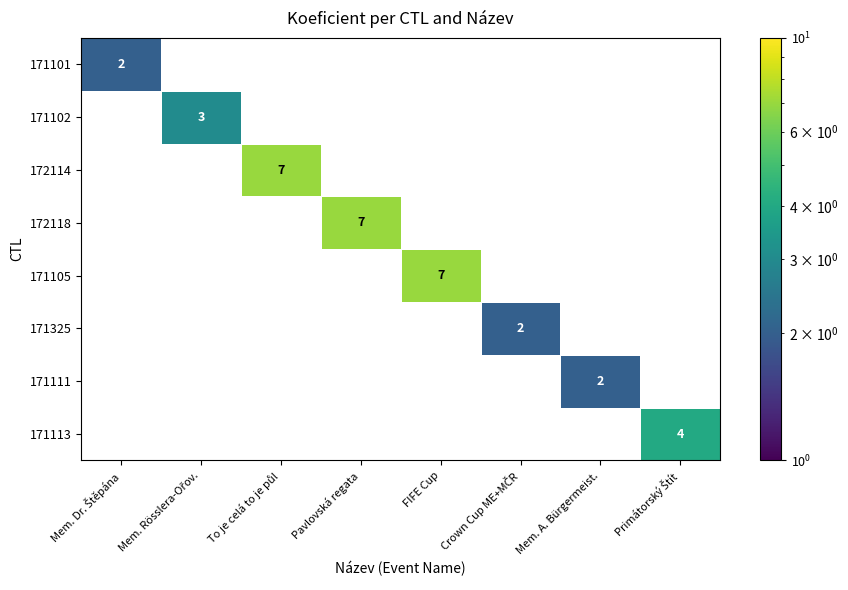

What is the smallest value displayed?

2.0